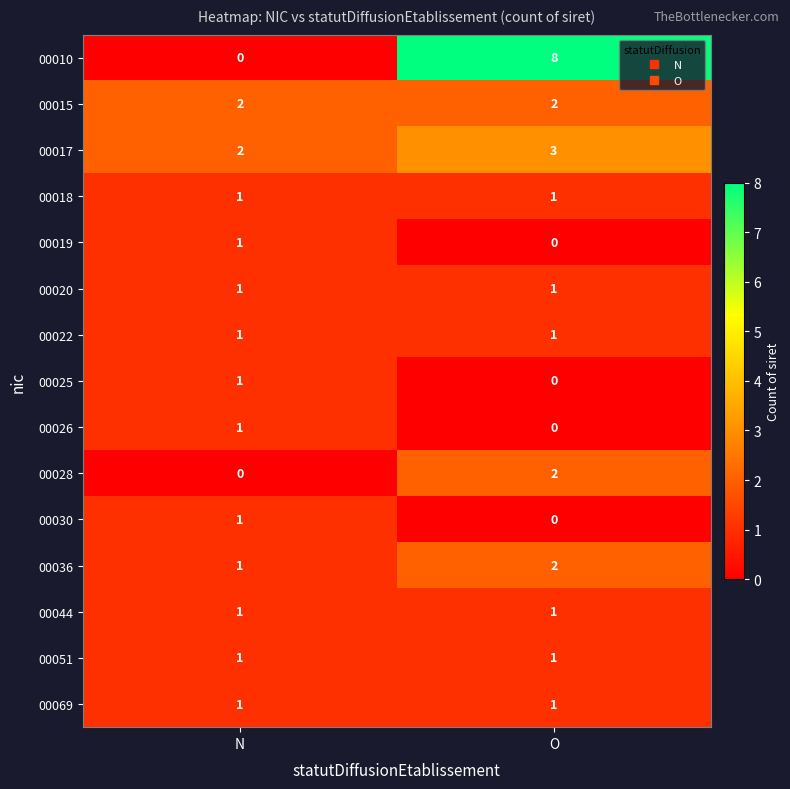

True or false: 00044 has a value of 1 at N.

True